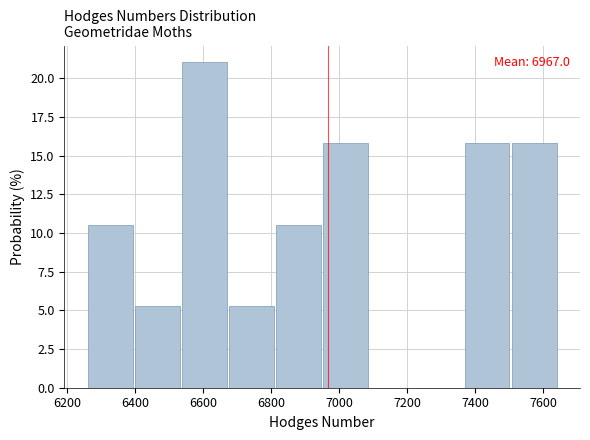

Over which range of the x-axis is the bar tallest?

6540 to 6680